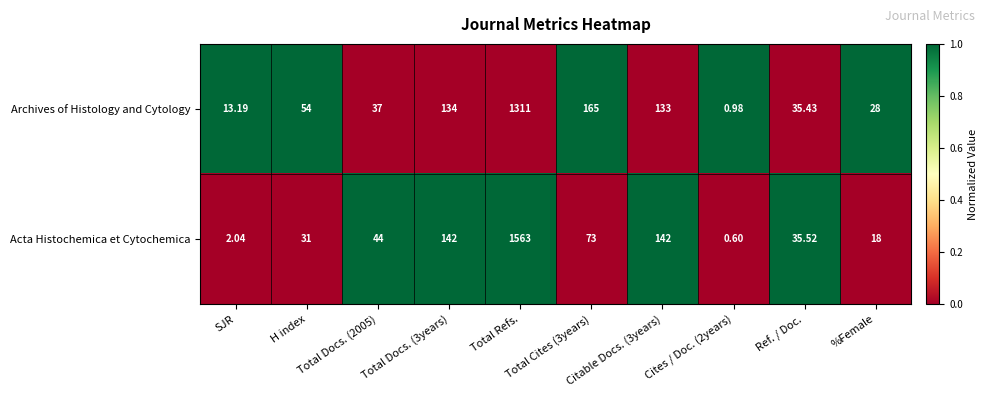

Rank the series at Total Docs. (3years) from highest to lowest value.

Acta Histochemica et Cytochemica, Archives of Histology and Cytology